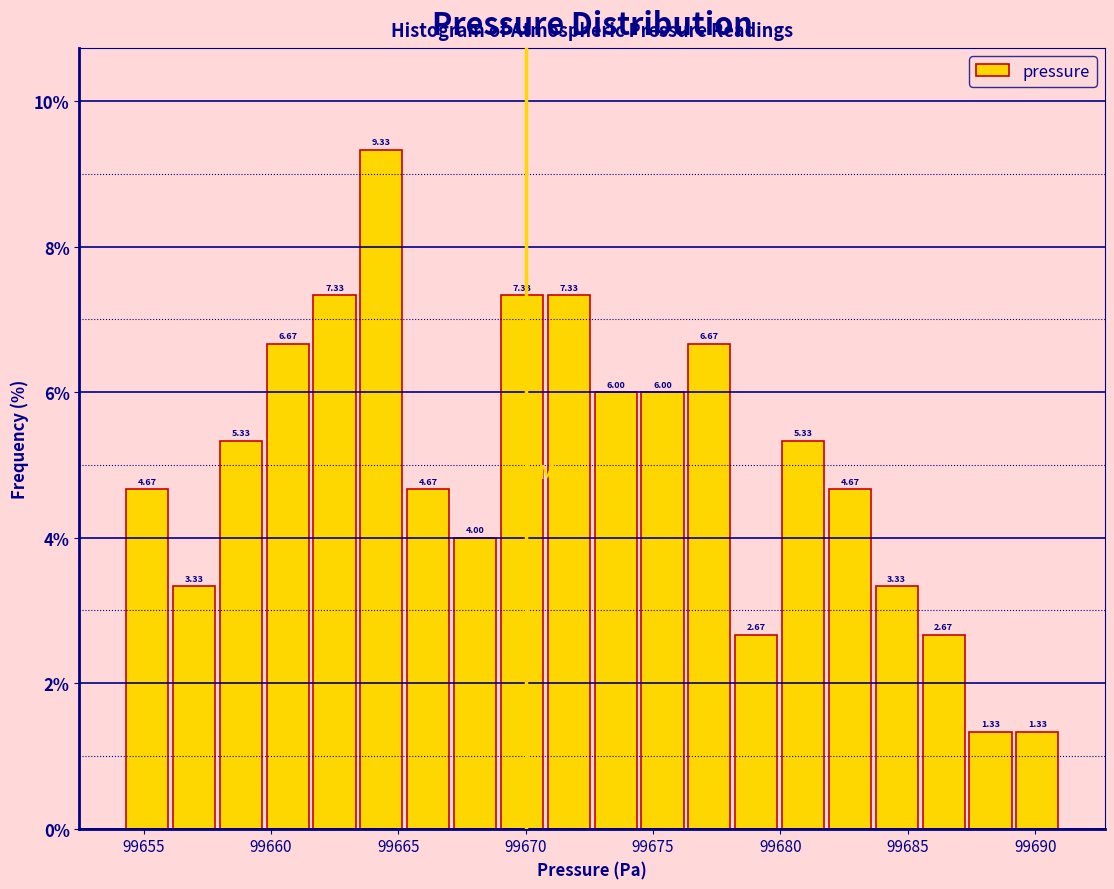

Around what value on the x-axis is the tallest bar? Give the approximate position of its centre, as read against the axis.

99664.5